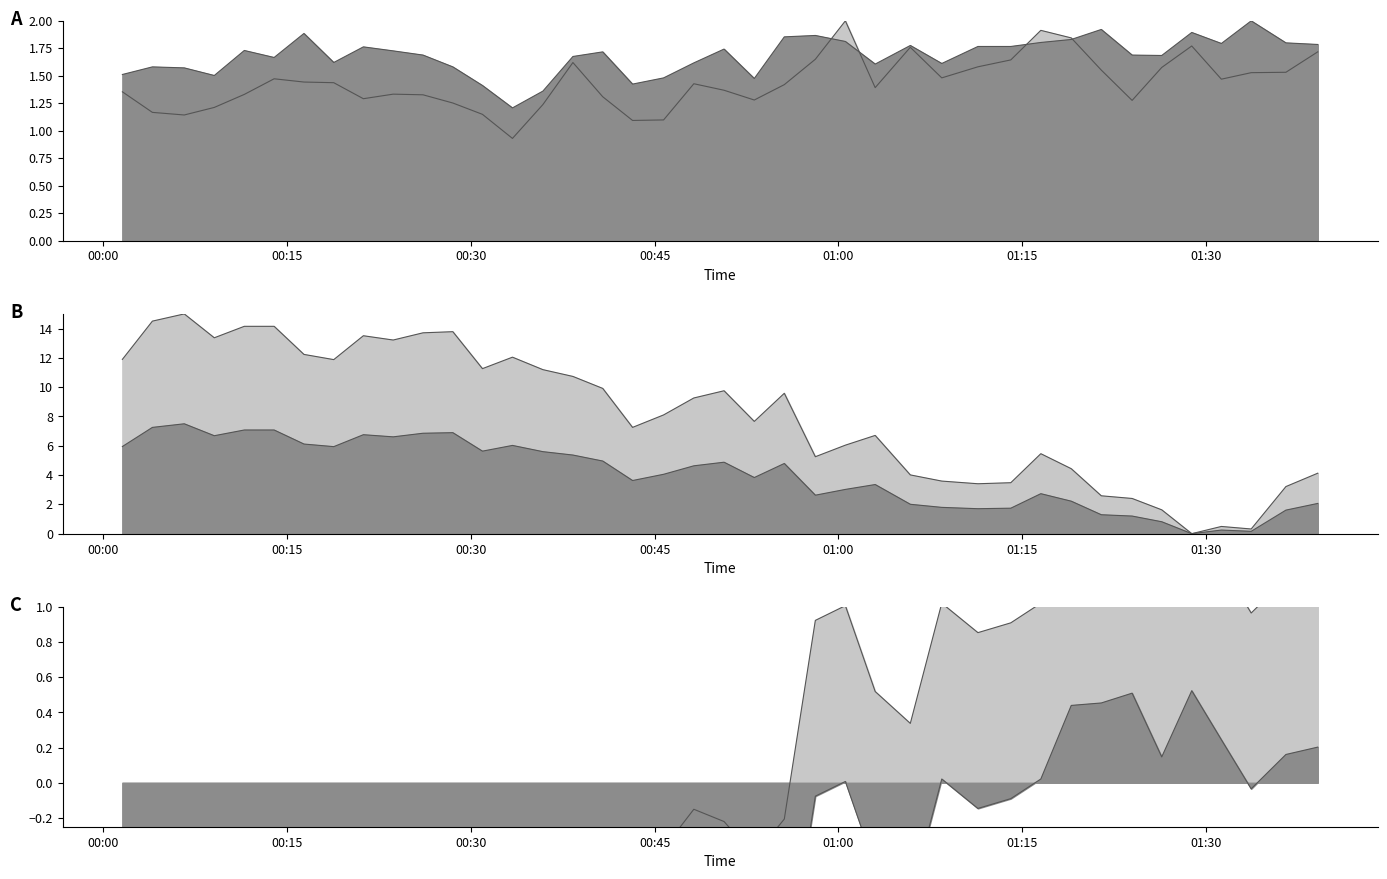

True or false: BME280_humidity and SDS_P1 intersect in this chart.

True